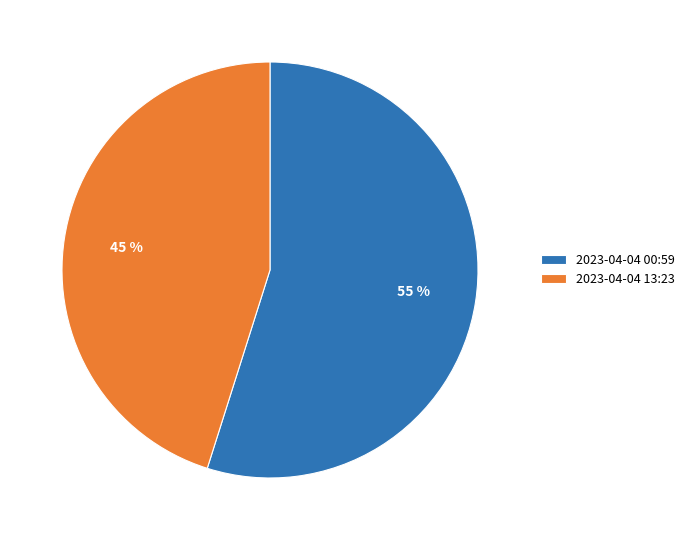

What is the majority slice?

2023-04-04 00:59